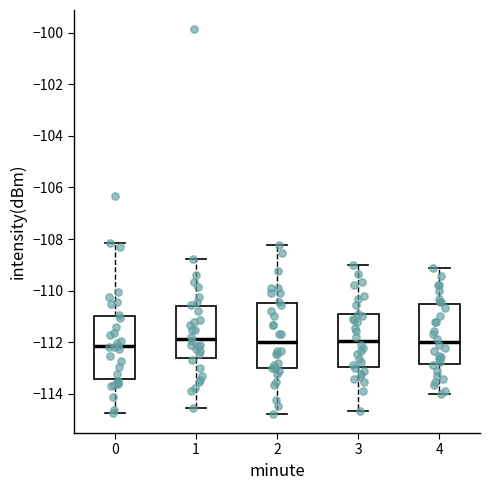

Reading left to right, read every box against the y-axis: the position of its median line, the range the box covers, and the ends of its whiskers. The values are not printed on the chart, so give them approximately, as read against the axis.

0: median -112.2, box -113.4 to -111.0, whiskers -114.8 to -108.2
1: median -111.8, box -112.6 to -110.6, whiskers -114.6 to -108.8
2: median -112.0, box -113.0 to -110.4, whiskers -114.8 to -108.2
3: median -112.0, box -113.0 to -111.0, whiskers -114.6 to -109.0
4: median -112.0, box -112.8 to -110.6, whiskers -114.0 to -109.2